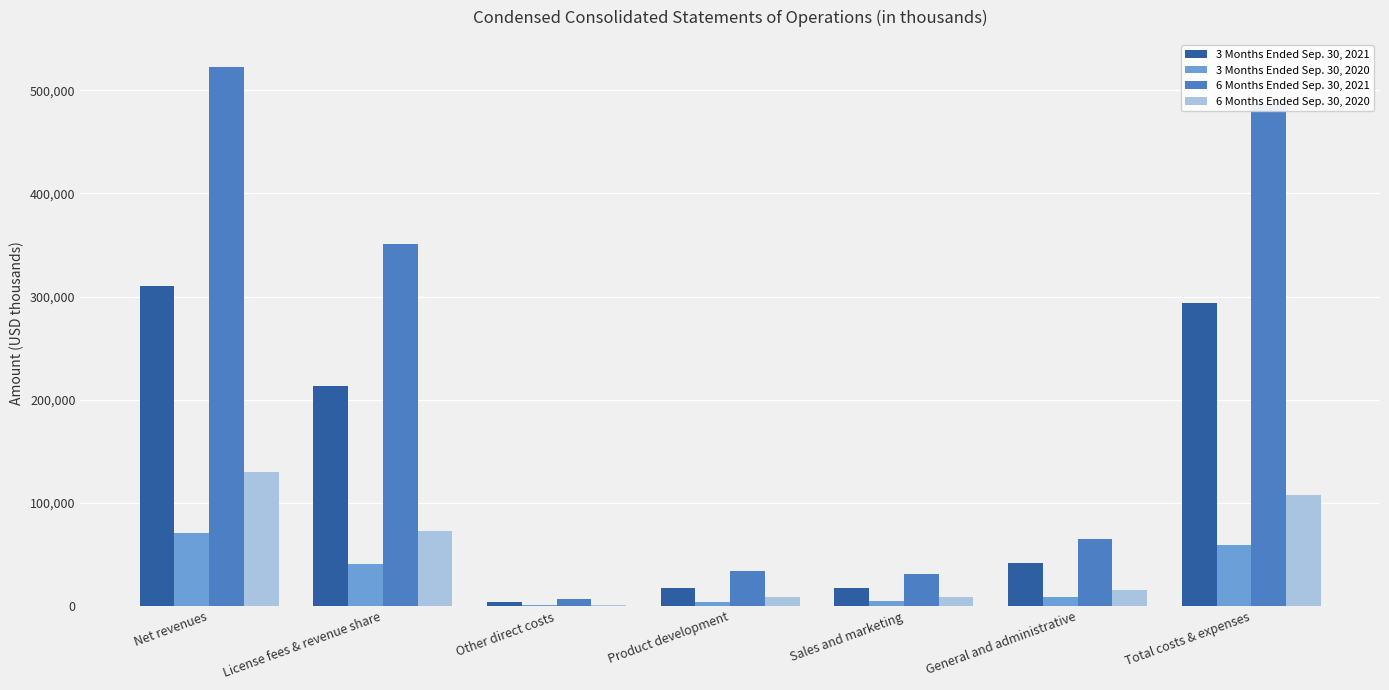

At which category does the chart reach its peak across all series?

Net revenues